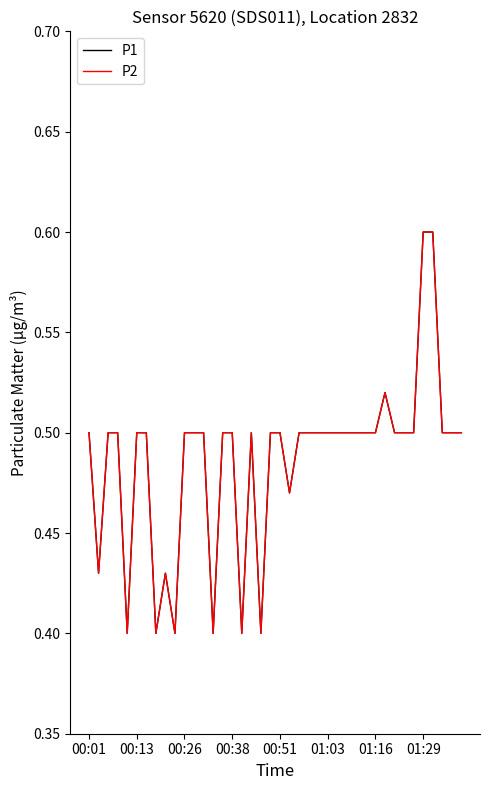

How many P2 values are between 0 and 1?

40